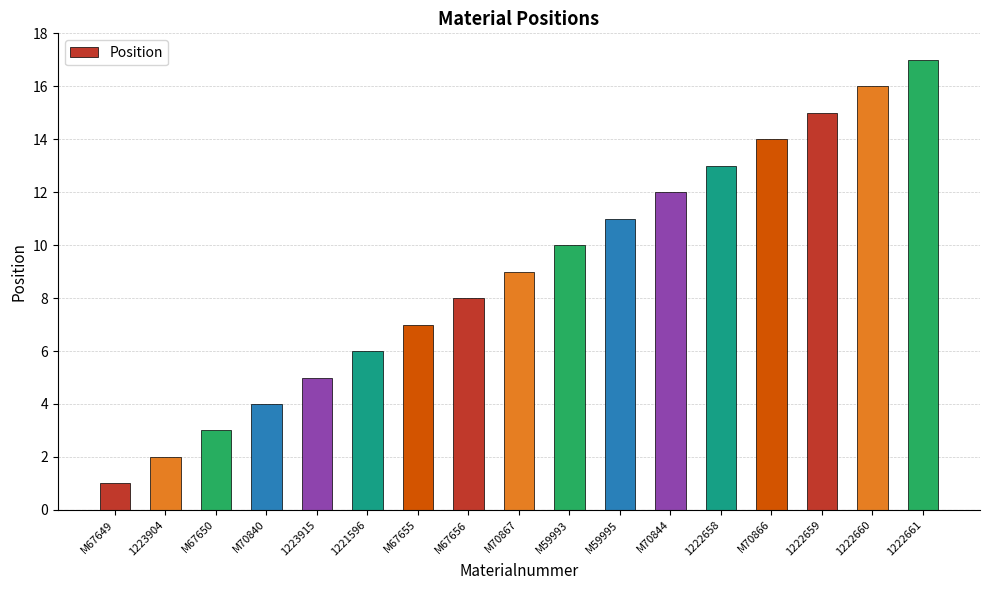

The value at M67649 is 1. True or false?

True